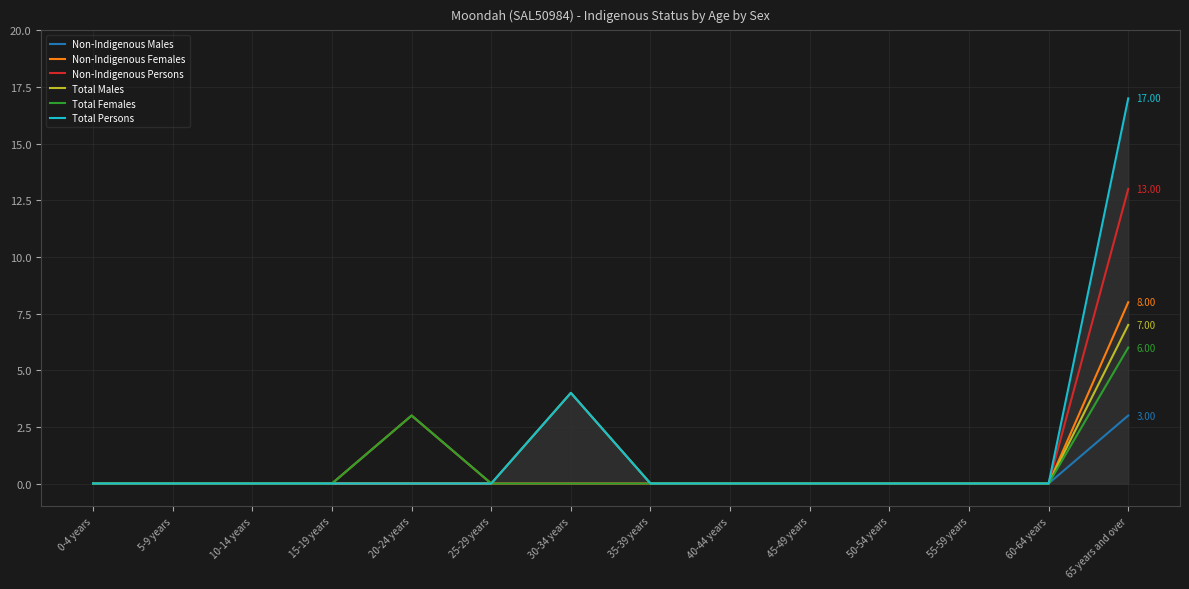

At which label does Non-Indigenous Males reach its peak?

65 years and over